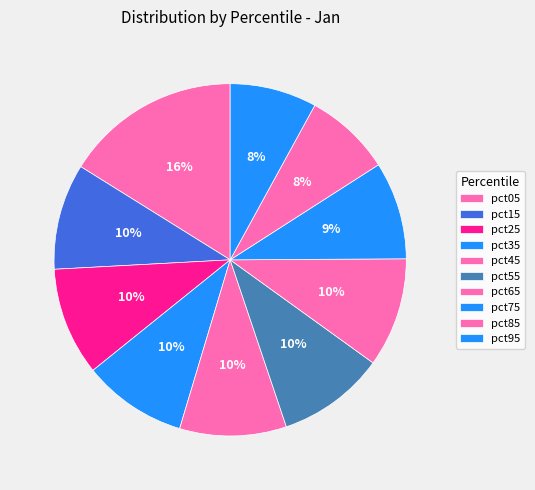

What is the change in value from pct05 to pct45?

-0.8